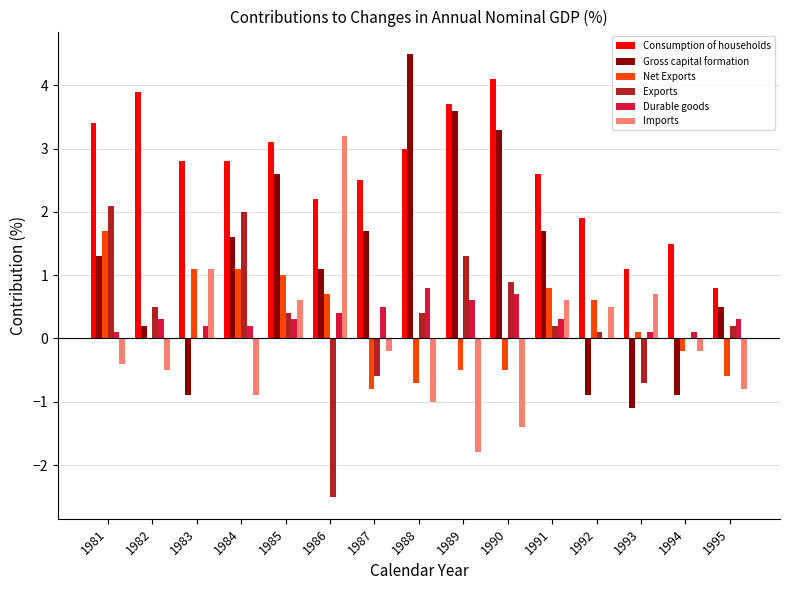

What is the maximum value shown in the chart?

4.5